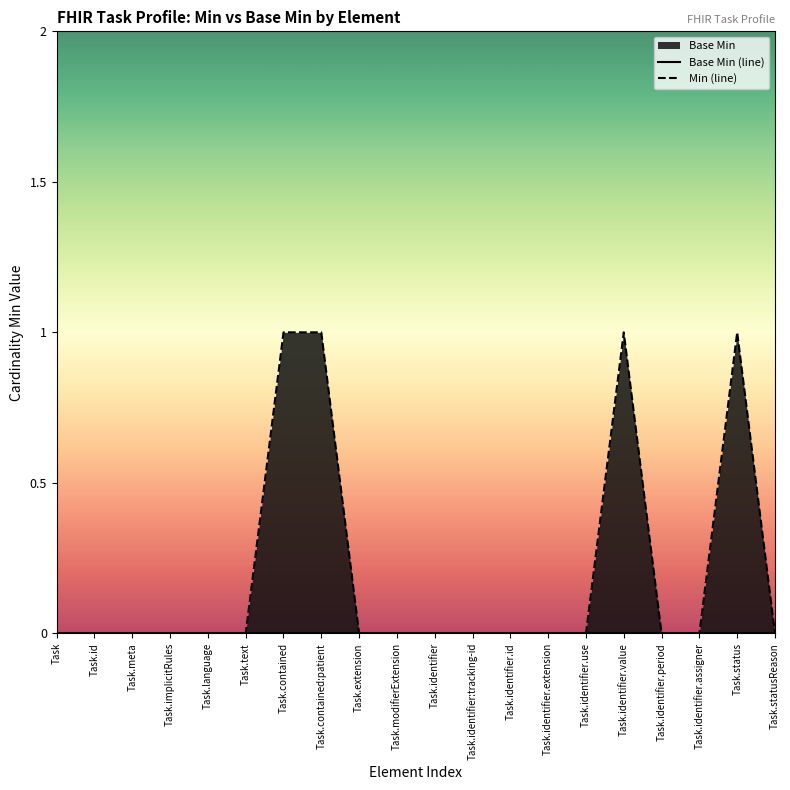

The value of Min (line) at Task.identifier.period is 0. True or false?

True